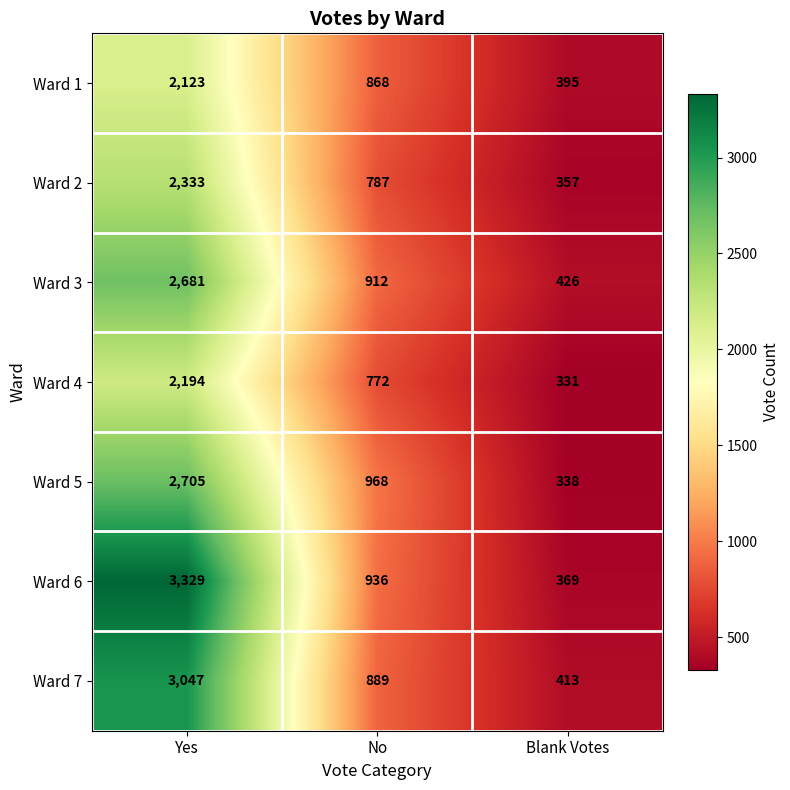

What is the sum of all Ward 7 values?

4349